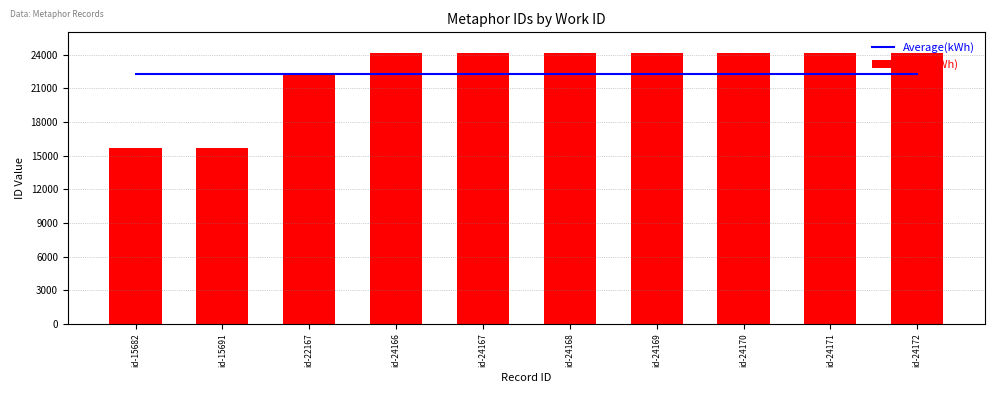

The Average(kWh) series shows 22272.3 at id-15691. True or false?

True